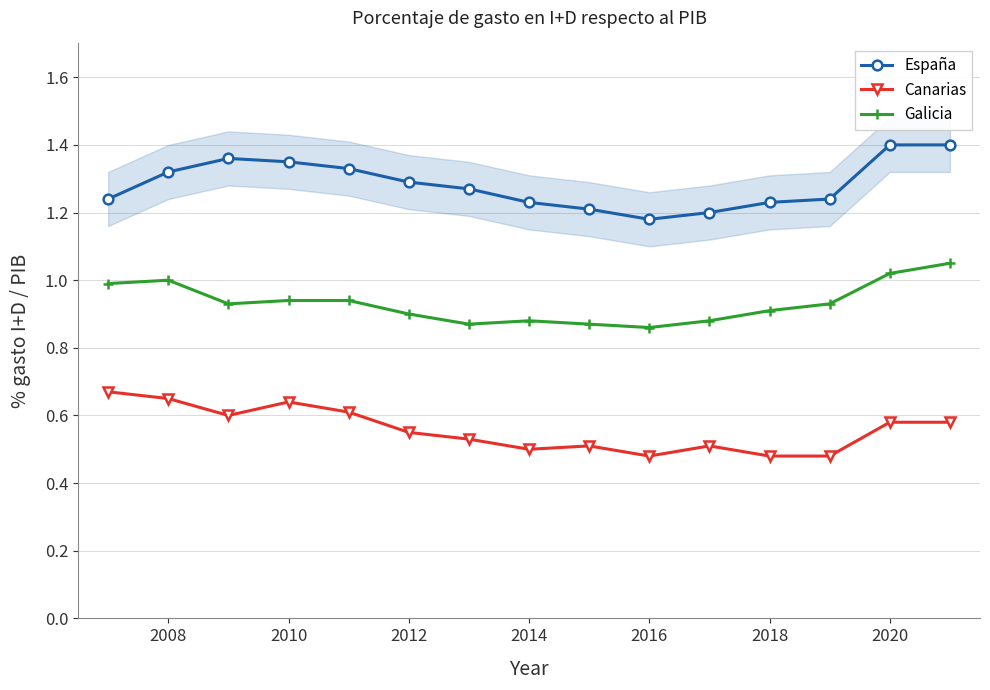

True or false: Galicia has a value of 0.3 at 2010.

False